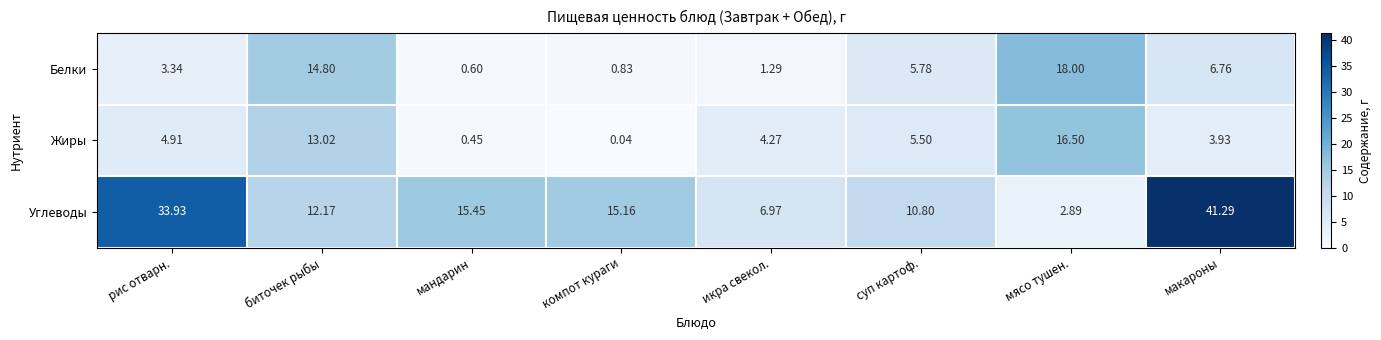

Rank the series at мандарин from highest to lowest value.

Углеводы, Белки, Жиры